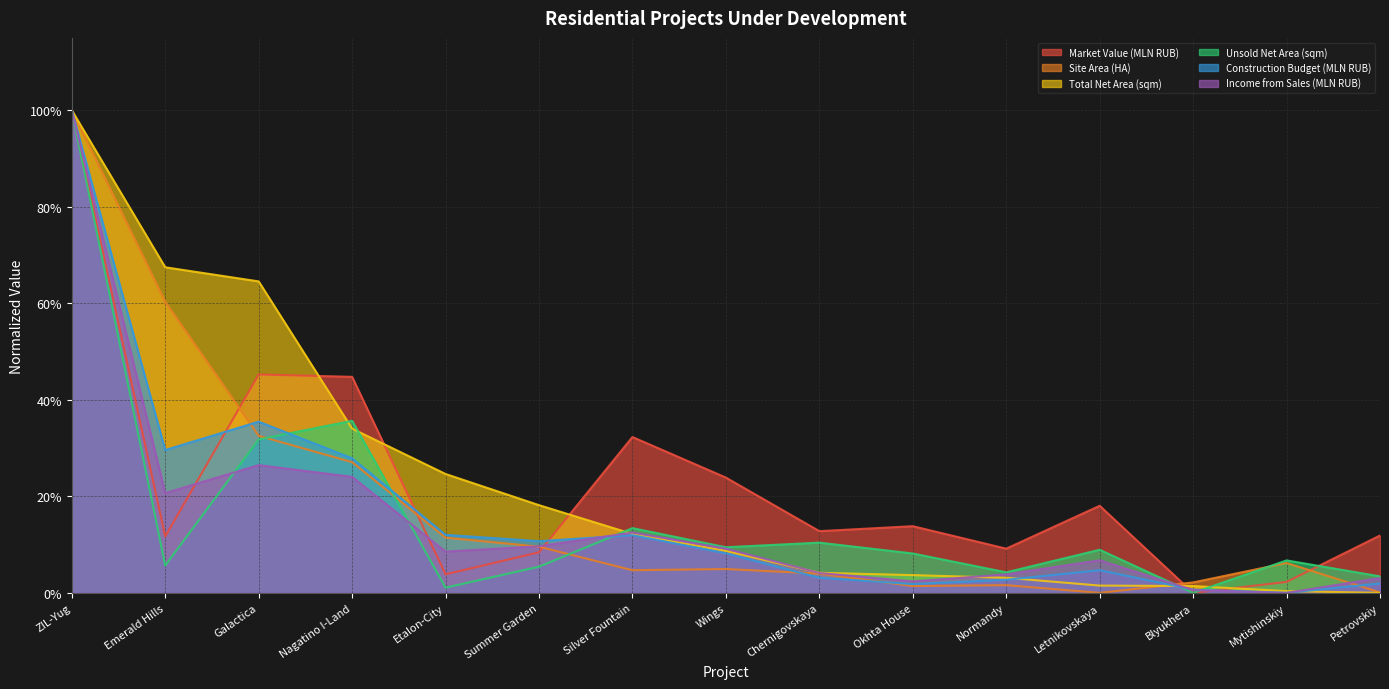

Which series changed the most between Emerald Hills and Summer Garden?

Site Area (HA)